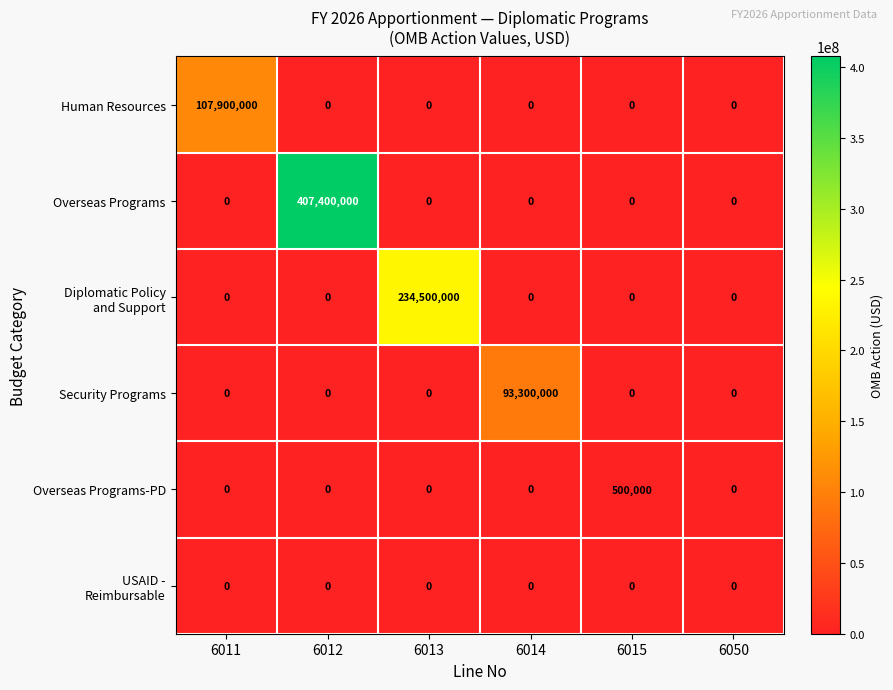

At which category is the sum across all series the highest?

6012